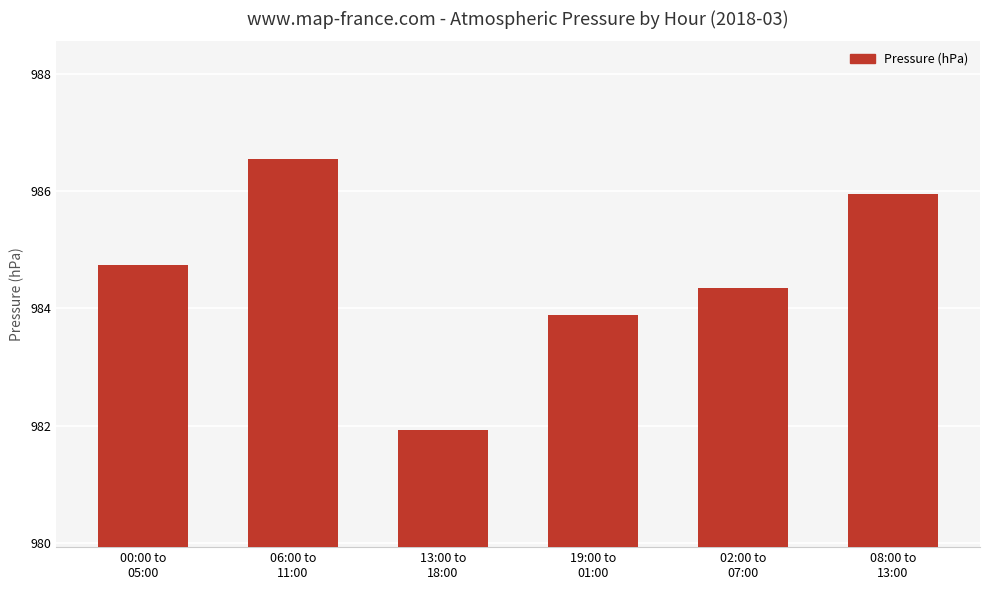

The chart shows a value of 984.7 at 00:00 to
05:00. True or false?

True